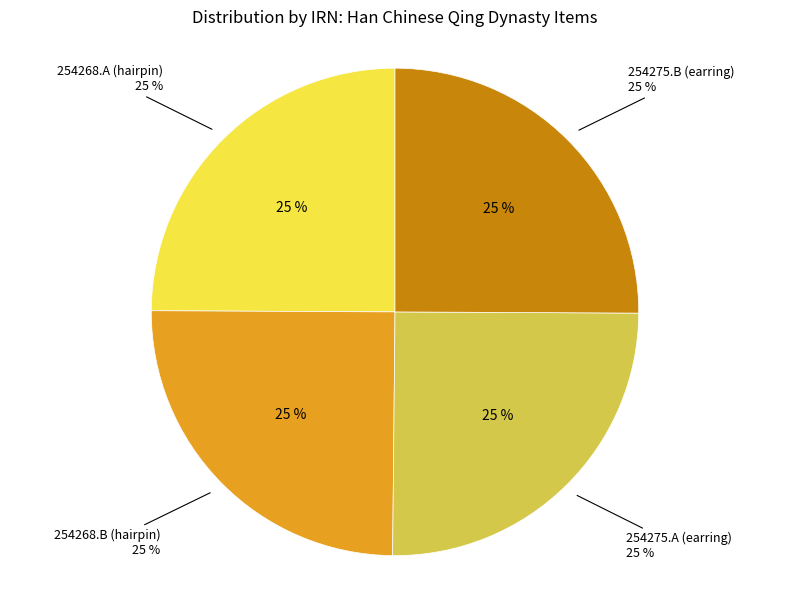

Which has a higher value, 254268.A (hairpin) or 254275.A (earring)?

254275.A (earring)